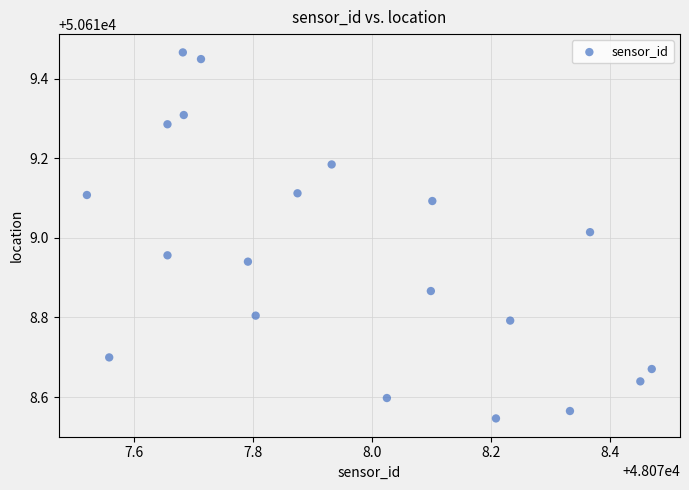

What is the range of Y values (max minus min)?

0.9